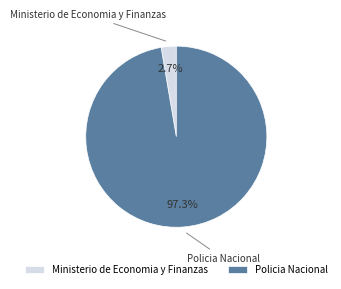

Rank the categories by value from lowest to highest.

Ministerio de Economia y Finanzas, Policia Nacional